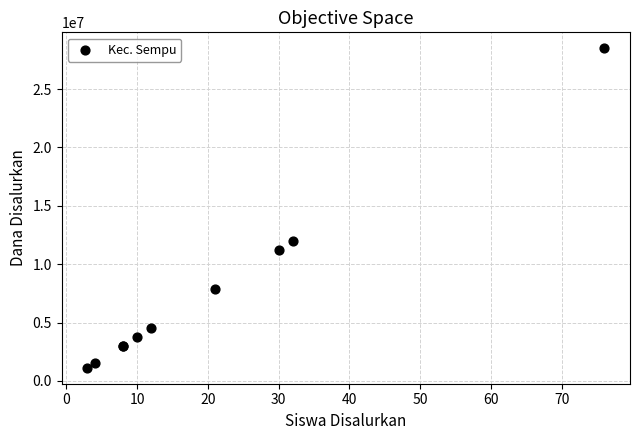

What Y value in the scatter plot is closest to 14812500?

12000000